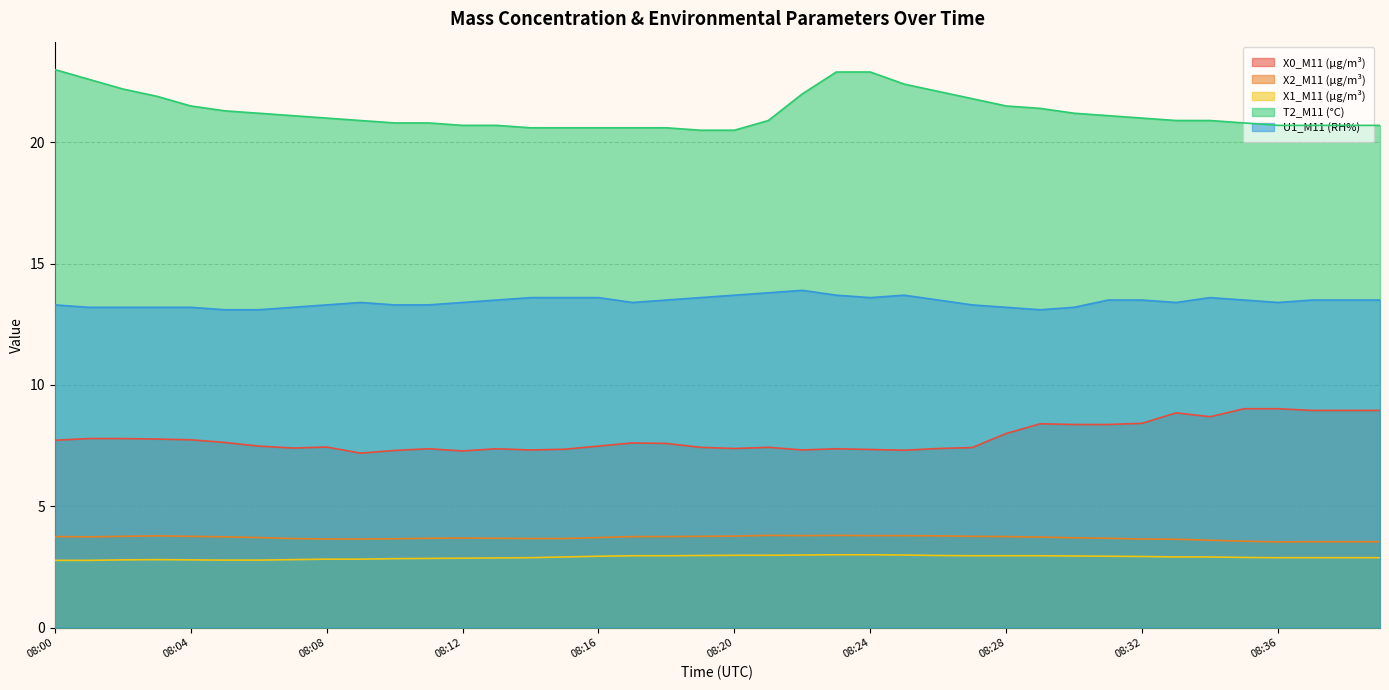

What is the sum of the U1_M11 (RH%) values at 08:18 and 08:22?

27.4